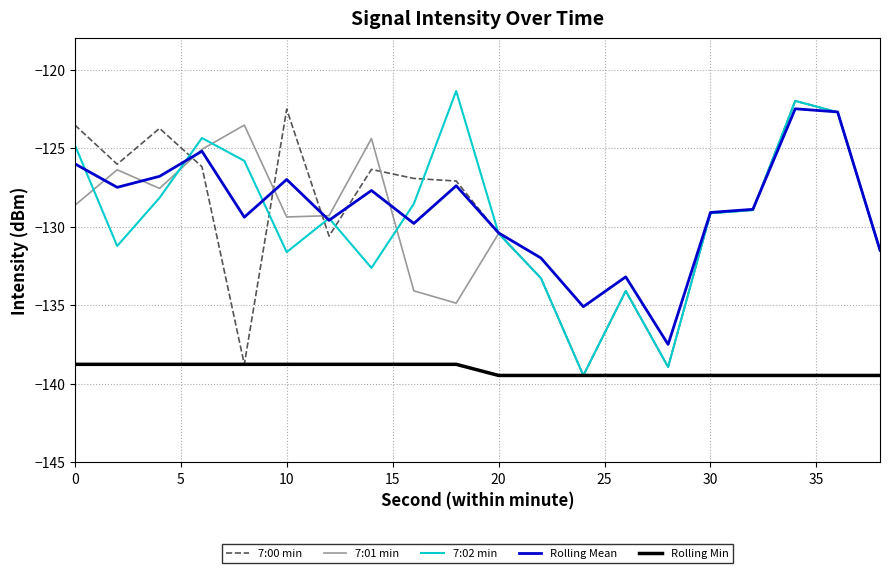

What is the minimum value for 7:01 min?

-139.5